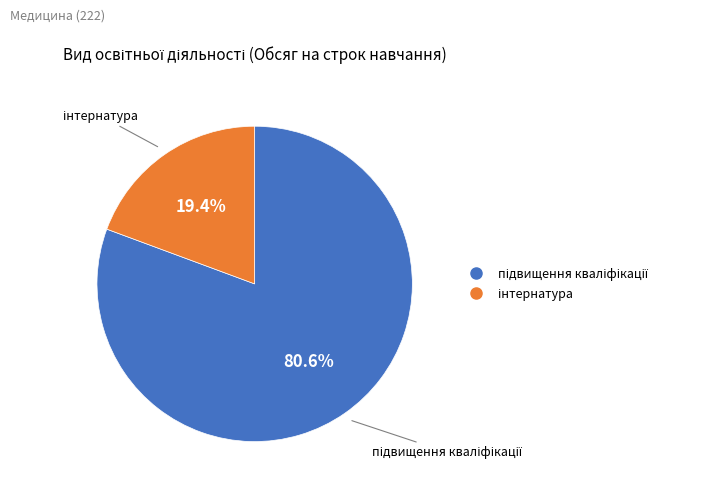

Is there any slice that represents more than half of the pie?

Yes